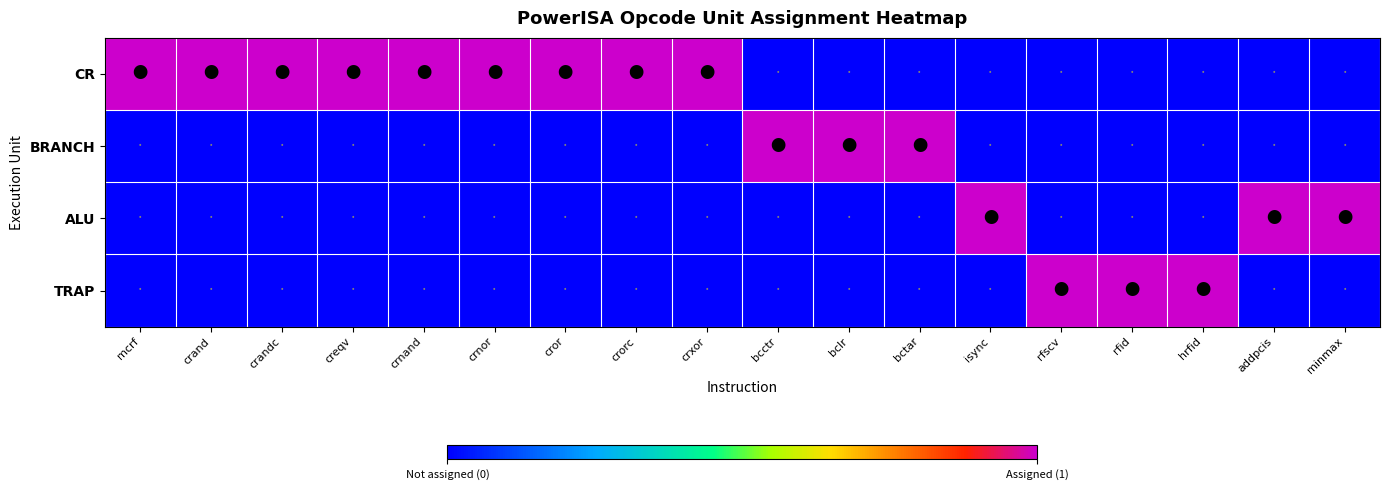

Reading left to right, transcribe all the data shown in this chart.

CR: mcrf=1	crand=1	crandc=1	creqv=1	crnand=1	crnor=1	cror=1	crorc=1	crxor=1	bcctr=0	bclr=0	bctar=0	isync=0	rfscv=0	rfid=0	hrfid=0	addpcis=0	minmax=0
BRANCH: mcrf=0	crand=0	crandc=0	creqv=0	crnand=0	crnor=0	cror=0	crorc=0	crxor=0	bcctr=1	bclr=1	bctar=1	isync=0	rfscv=0	rfid=0	hrfid=0	addpcis=0	minmax=0
ALU: mcrf=0	crand=0	crandc=0	creqv=0	crnand=0	crnor=0	cror=0	crorc=0	crxor=0	bcctr=0	bclr=0	bctar=0	isync=1	rfscv=0	rfid=0	hrfid=0	addpcis=1	minmax=1
TRAP: mcrf=0	crand=0	crandc=0	creqv=0	crnand=0	crnor=0	cror=0	crorc=0	crxor=0	bcctr=0	bclr=0	bctar=0	isync=0	rfscv=1	rfid=1	hrfid=1	addpcis=0	minmax=0